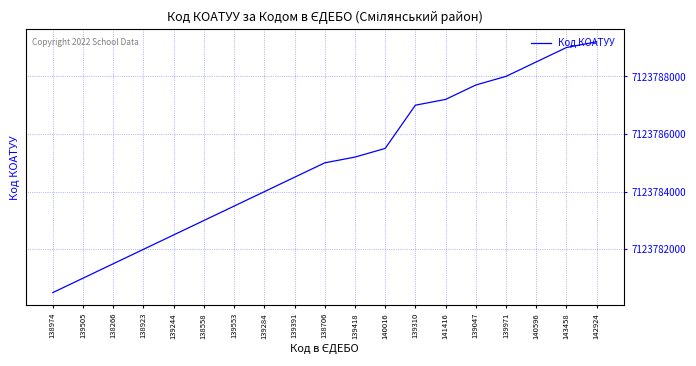

What is the minimum value shown in the chart?

7123780501